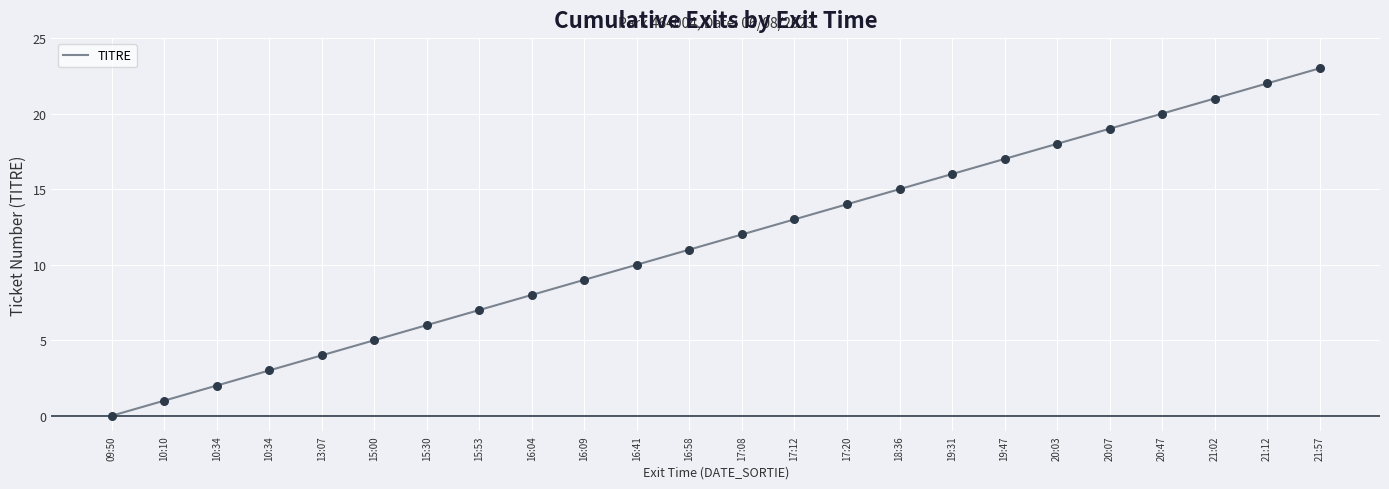

What is the change in value from 09:50 to 17:12?

+13